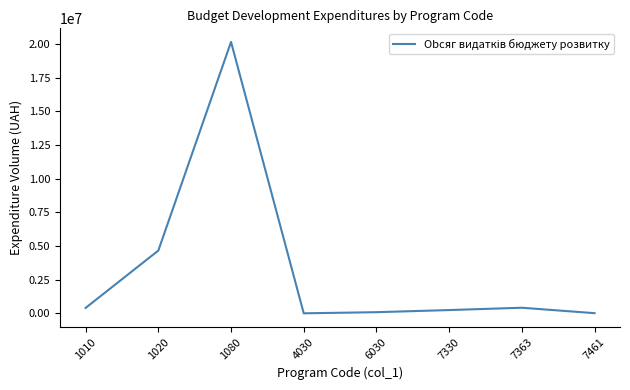

True or false: the data has more than 0 interior local peaks.

True